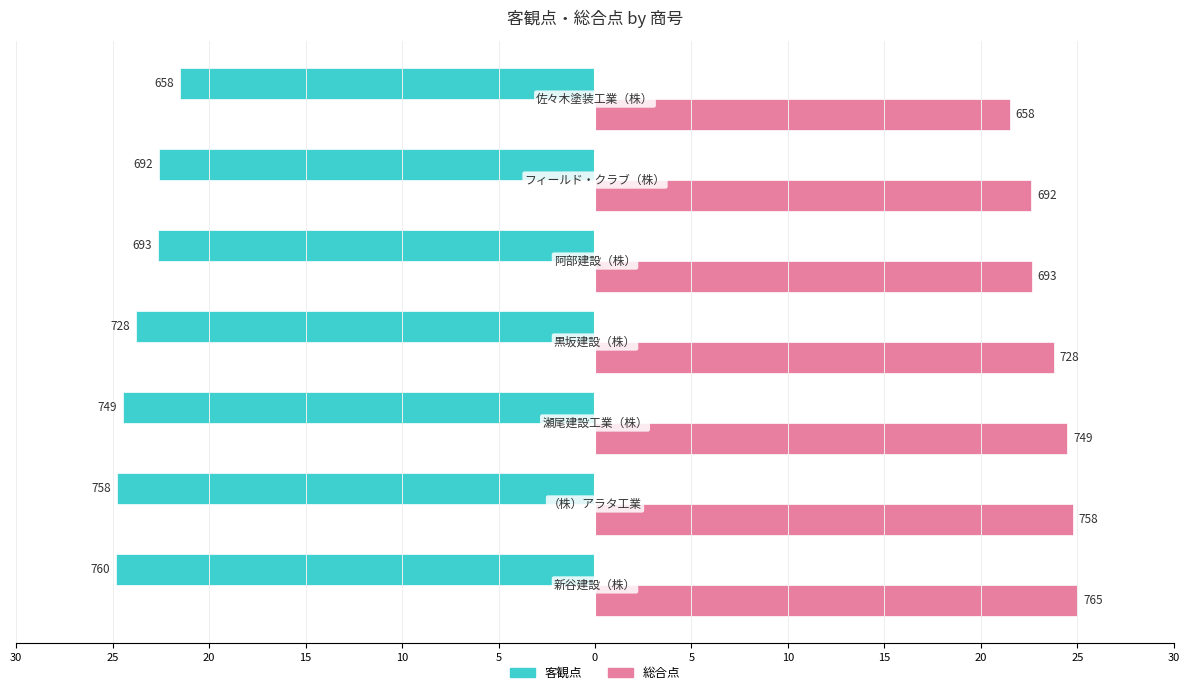

What are all the series names shown in the legend?

客観点, 総合点